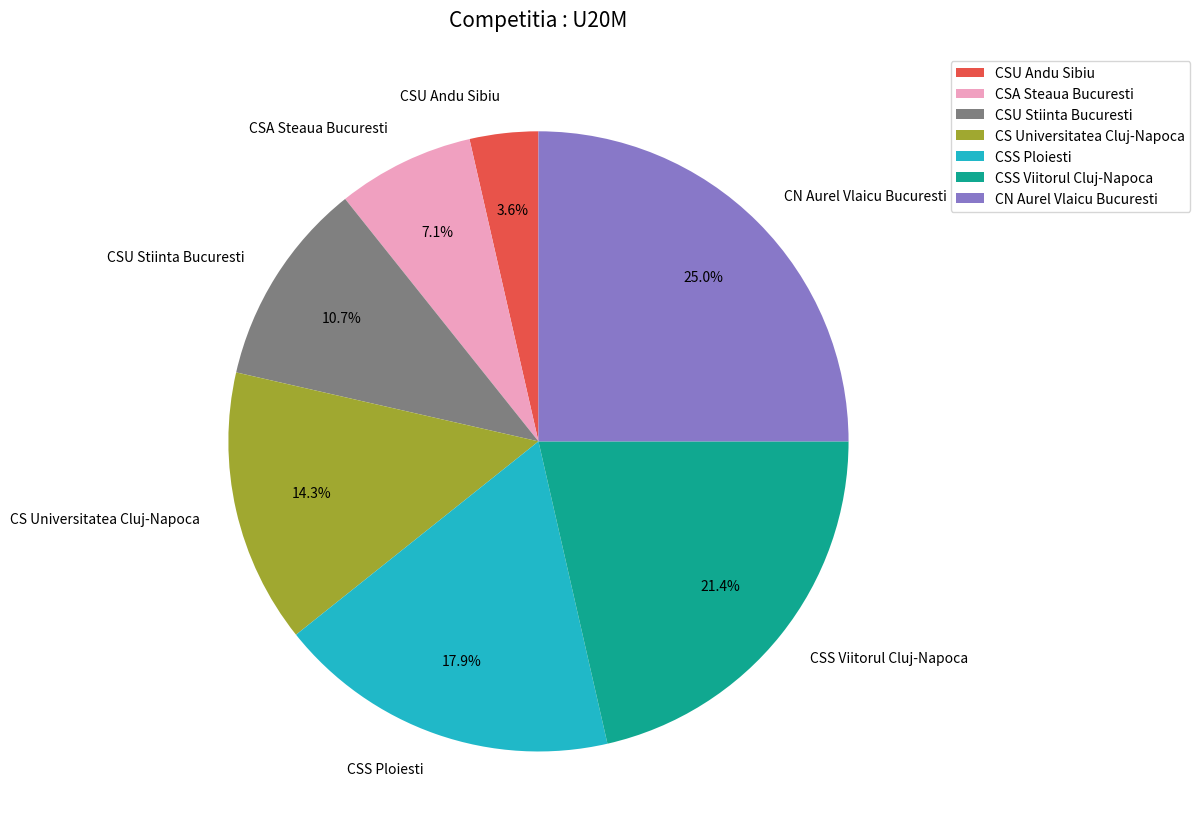

What is the ratio of the value at CSS Ploiesti to the value at CN Aurel Vlaicu Bucuresti?

0.7